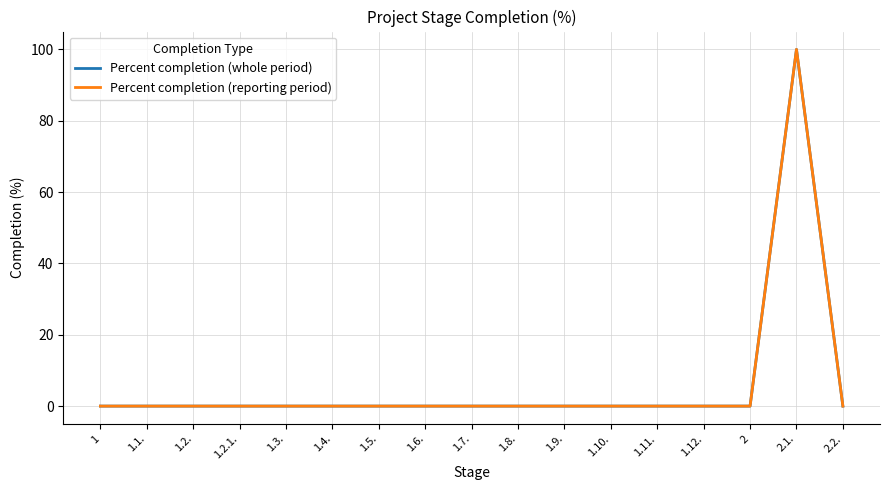

The Percent completion (whole period) series shows -53 at 1.3.. True or false?

False